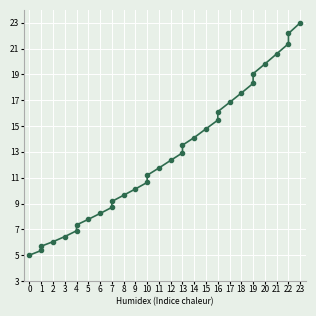

True or false: the data shows 5.4 at 1.

True